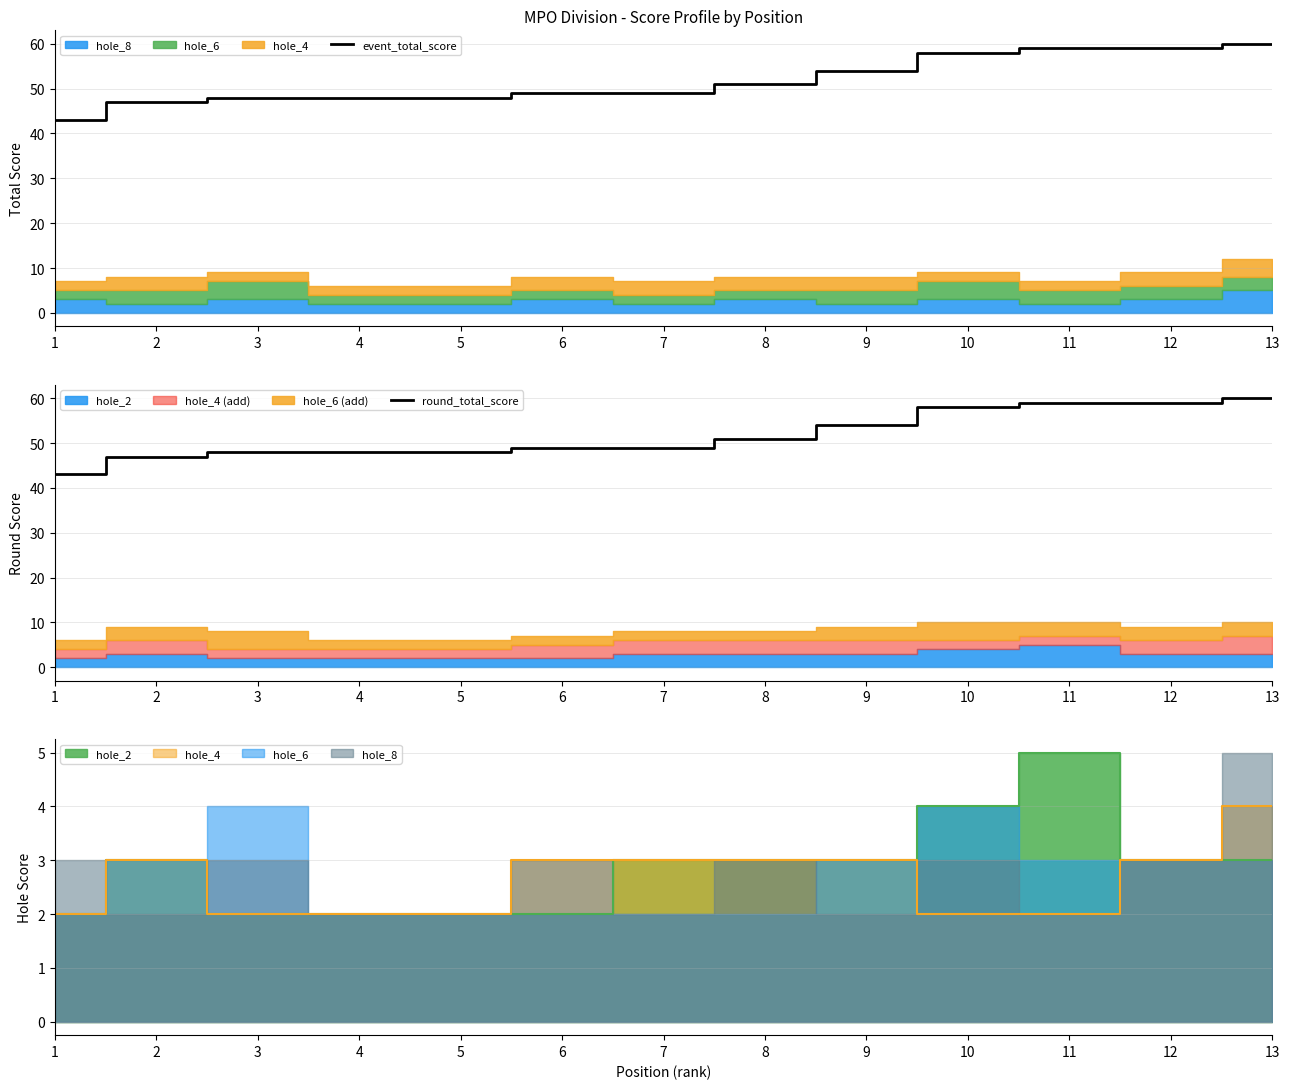

Where does the round_total_score series first go above 49?

8